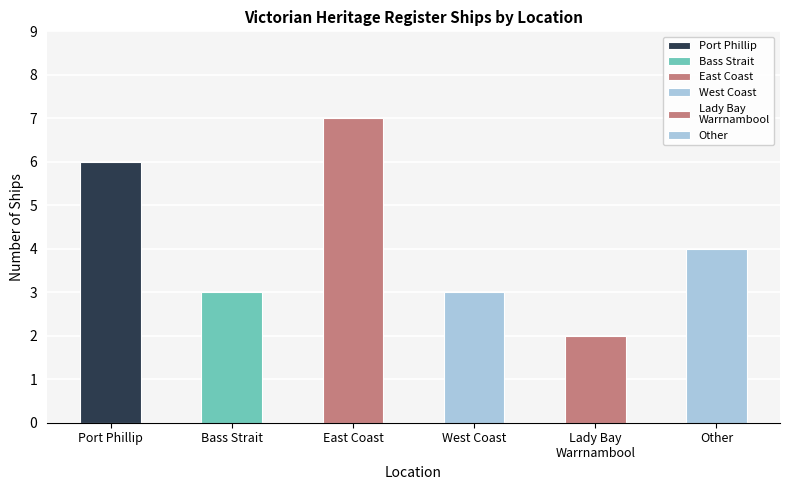

What is the difference between the maximum and minimum values?

5